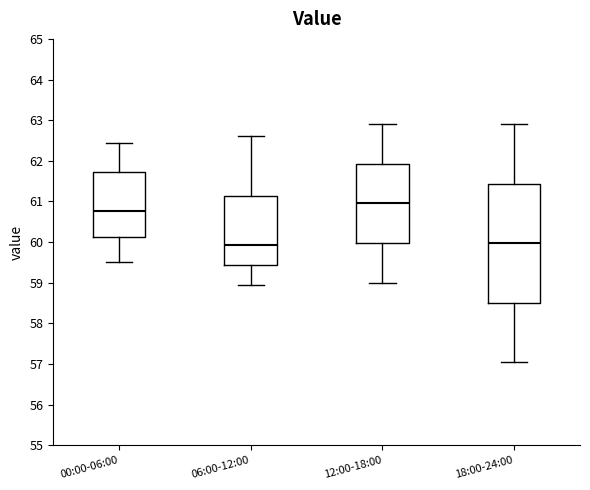

Reading left to right, transcribe this box plot: for each box, give where its median line is, the range the box spans, and where its two whiskers end, as read against the y-axis. The values are not printed on the chart, so give them approximately, as read against the axis.

00:00-06:00: median 60.8, box 60.1 to 61.7, whiskers 59.5 to 62.5
06:00-12:00: median 59.9, box 59.4 to 61.1, whiskers 59.0 to 62.6
12:00-18:00: median 61.0, box 60.0 to 61.9, whiskers 59.0 to 62.9
18:00-24:00: median 60.0, box 58.5 to 61.4, whiskers 57.1 to 62.9